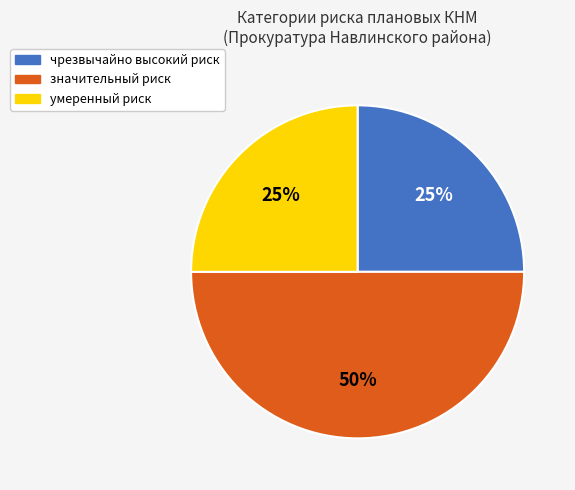

Does умеренный риск account for over 50% of the chart?

No